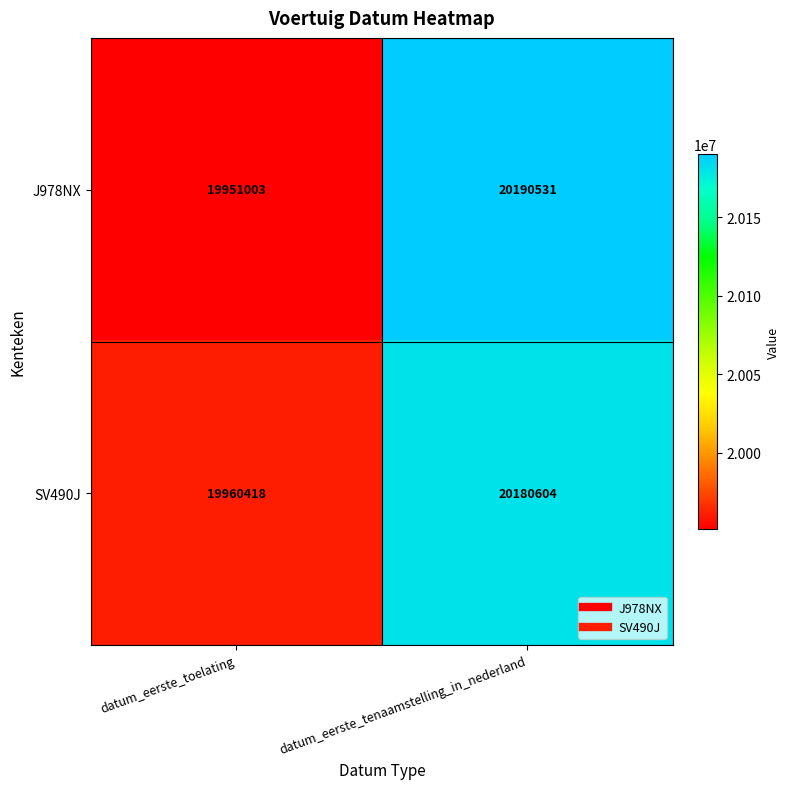

Rank the series by their average value, from highest to lowest.

J978NX, SV490J